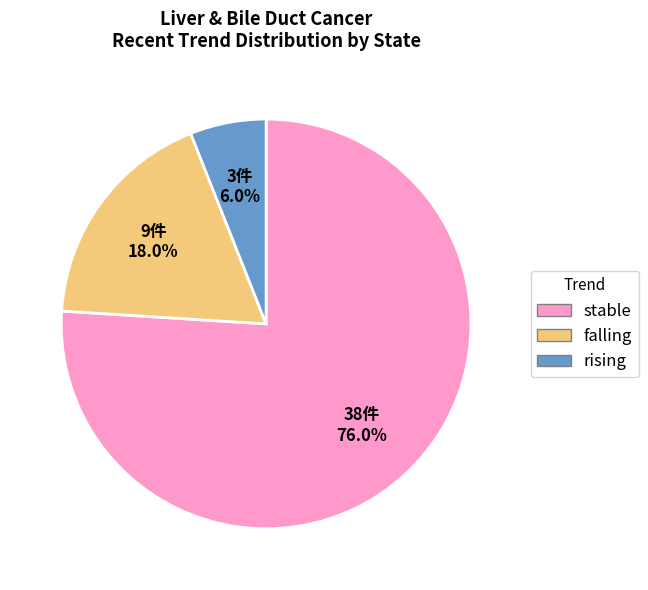

The stable slice represents 61% of the pie. True or false?

False